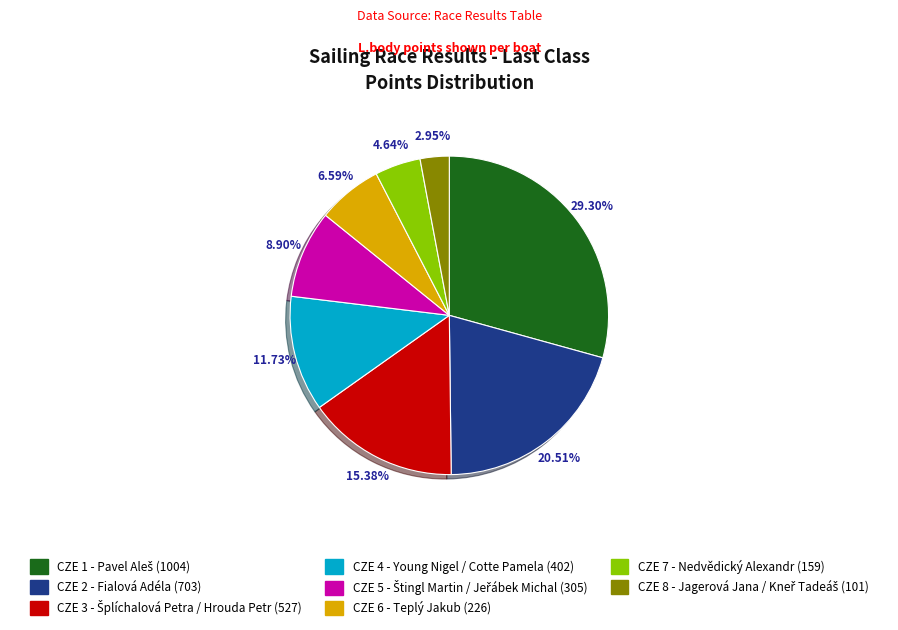

How many segments does this pie chart have?

8